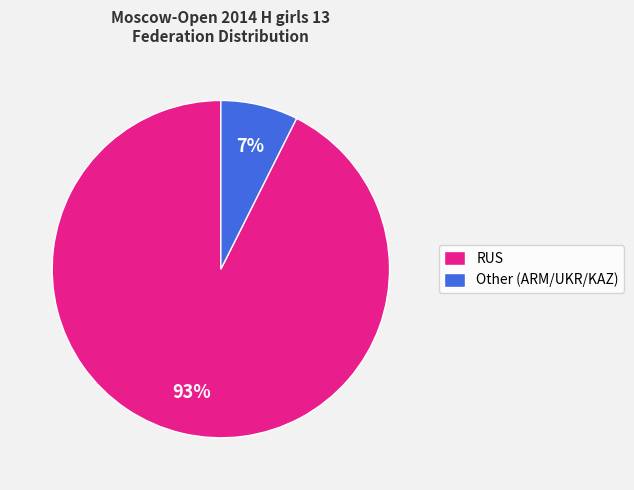

Which category has the smallest portion of the pie?

Other